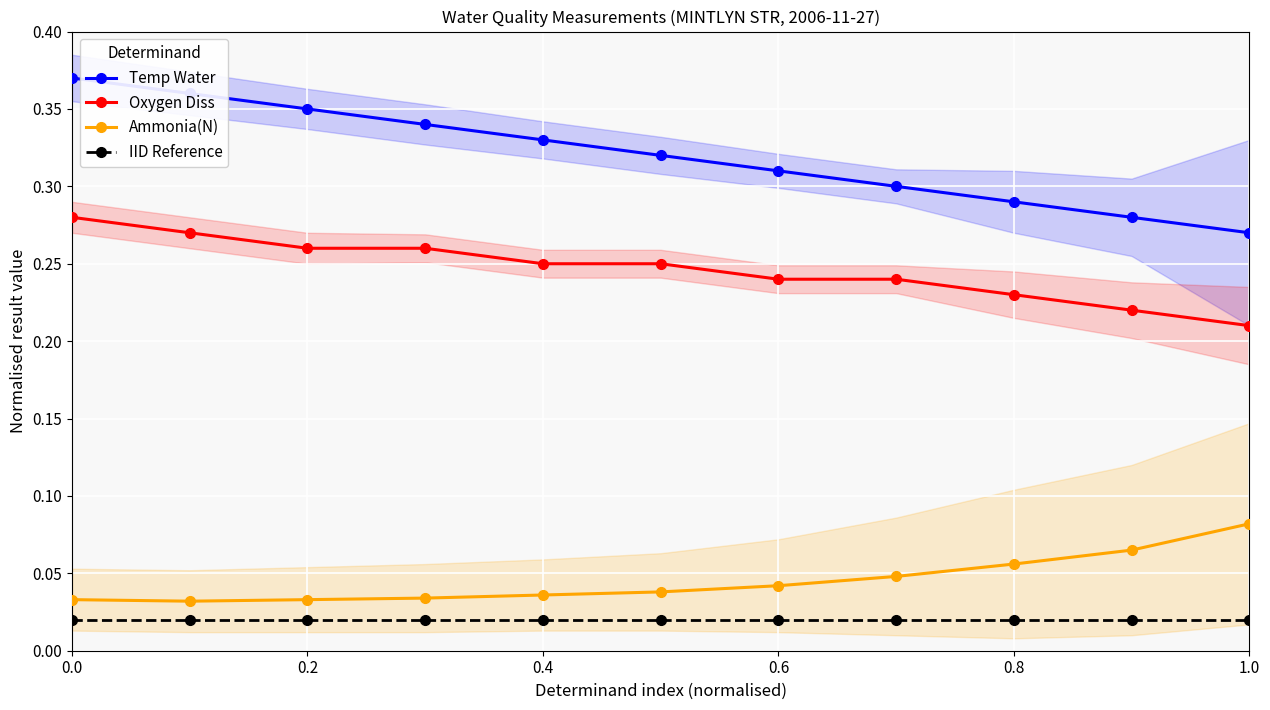

At 0.0, list the series in order from largest to smallest.

Temp Water, Oxygen Diss, Ammonia(N), IID Reference